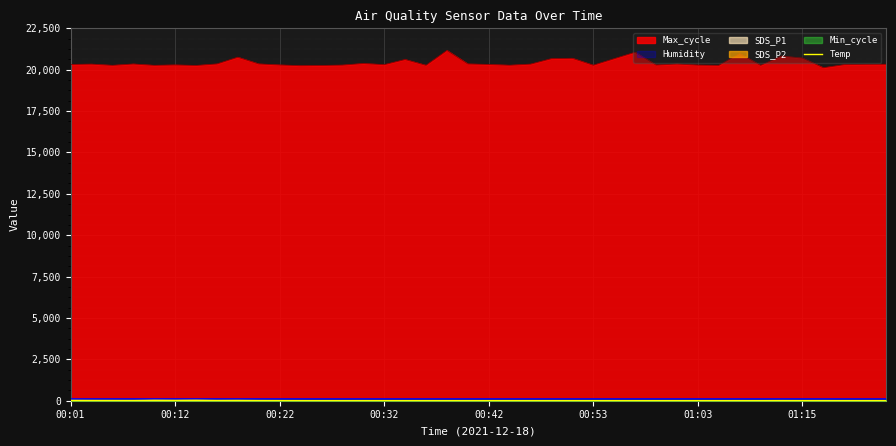

What is the difference between the maximum and minimum values?

0.2